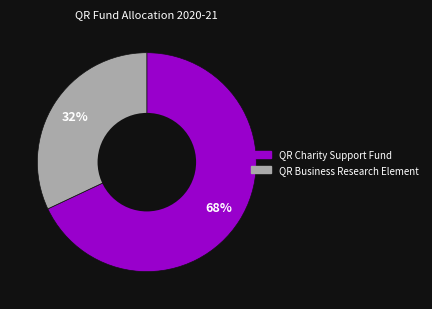

To the nearest percent, what is the combined percentage of QR Business Research Element and QR Charity Support Fund?

100%